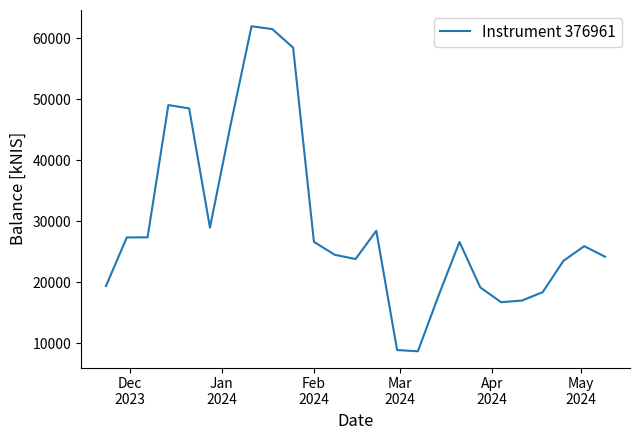

What is the greatest value displayed?

61926.1